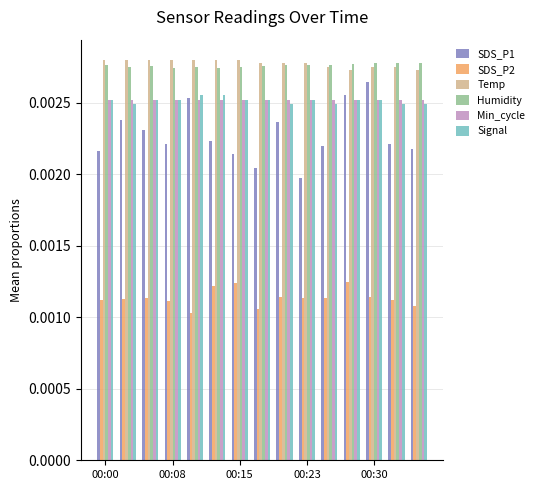

Which series has the largest range (max minus min)?

SDS_P1